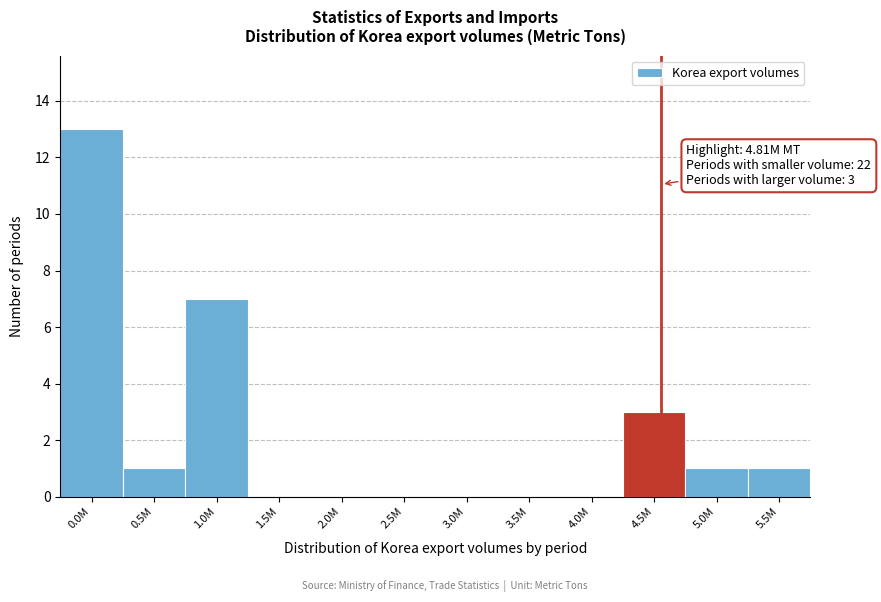

Reading left to right, list all the values displayed in this chart.

0.0M=13	0.5M=1	1.0M=7	1.5M=0	2.0M=0	2.5M=0	3.0M=0	3.5M=0	4.0M=0	4.5M=3	5.0M=1	5.5M=1